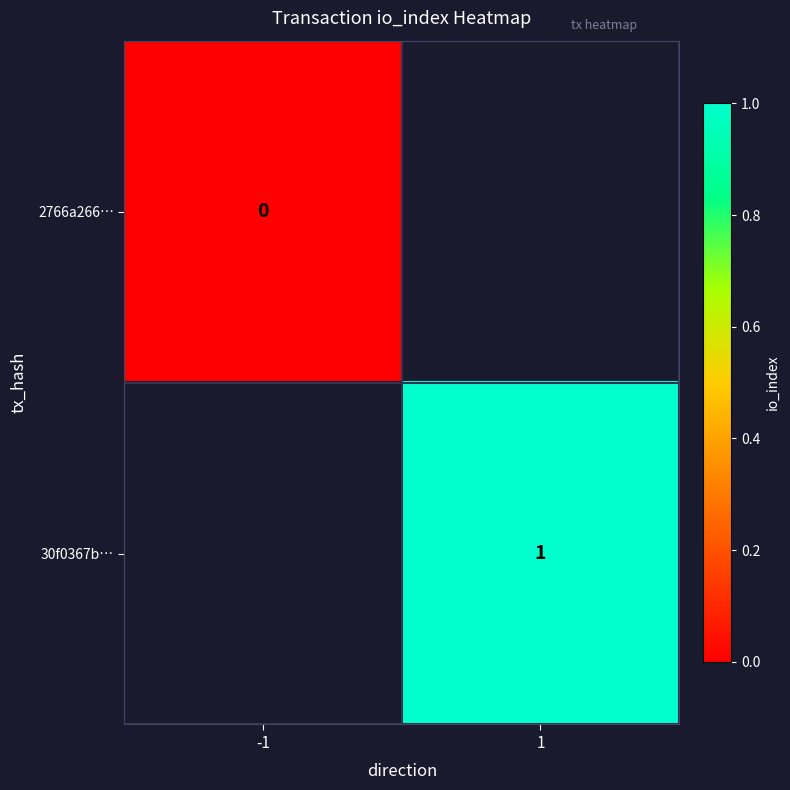

True or false: 30f0367b… has a value of 1 at 1.

True